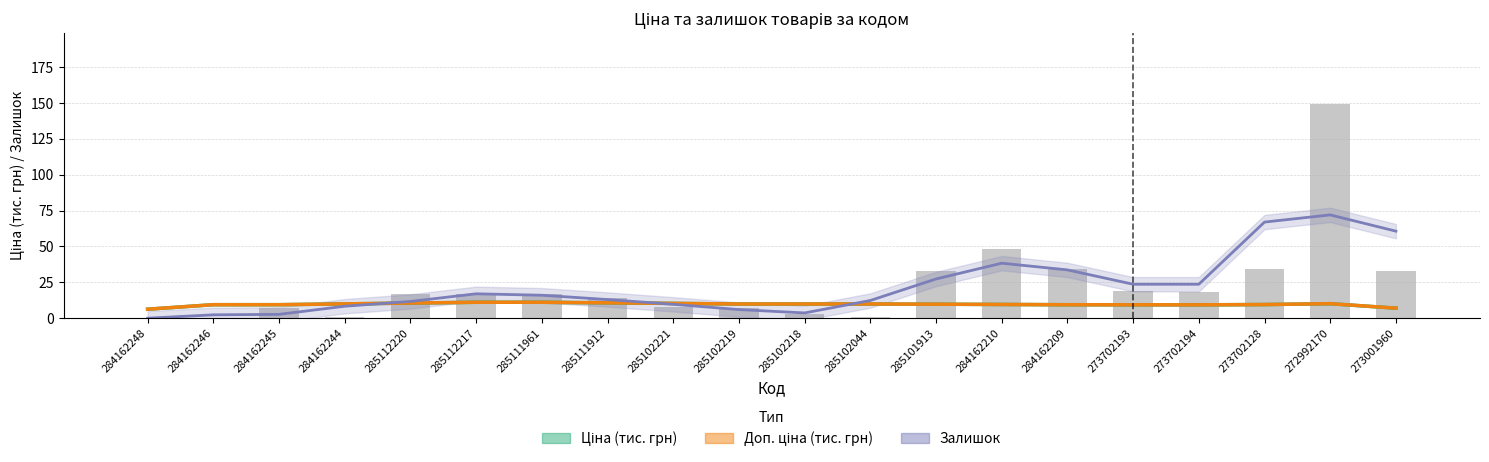

True or false: Доп. ціна (тис. грн) has a value of 11.1 at 285111961.

True